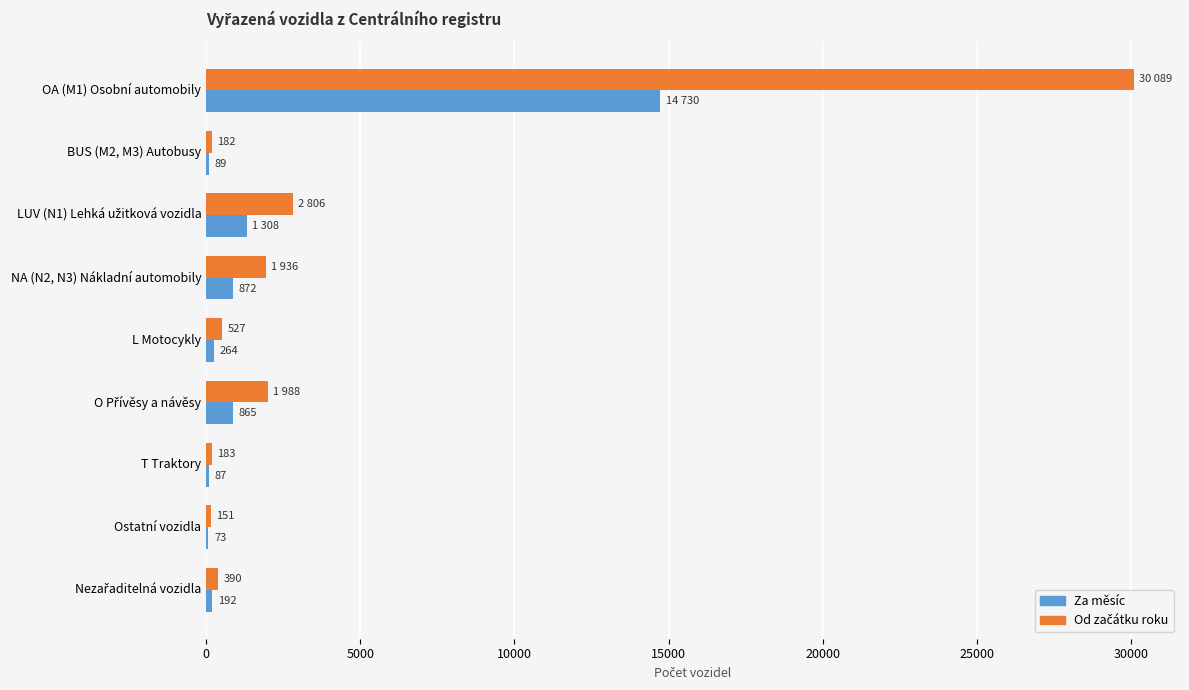

True or false: Za měsíc has a value of 8338 at OA (M1) Osobní automobily.

False